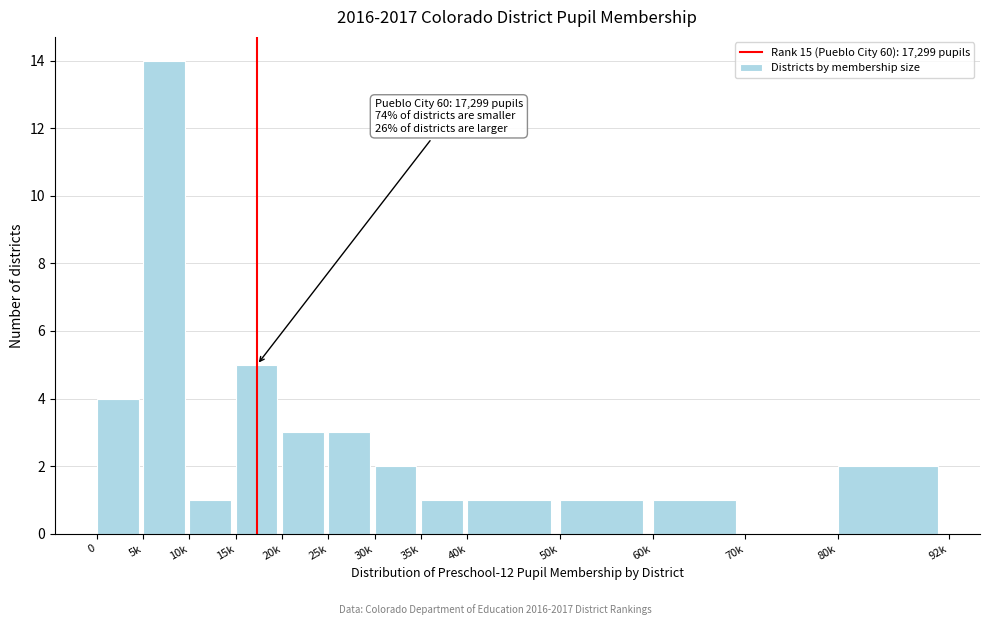

Reading left to right, what are all the values shown in this chart?

0=4	5k=14	10k=1	15k=5	20k=3	25k=3	30k=2	35k=1	40k=1	50k=1	60k=1	70k=0	80k=2